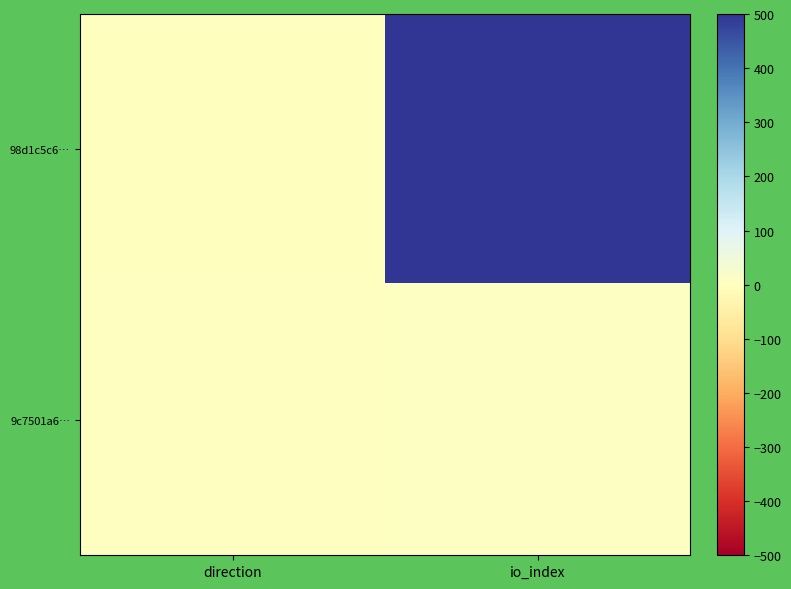

Reading right to left, extract all data points from this chart.

98d1c5c6…: io_index=720	direction=-1
9c7501a6…: io_index=7	direction=1